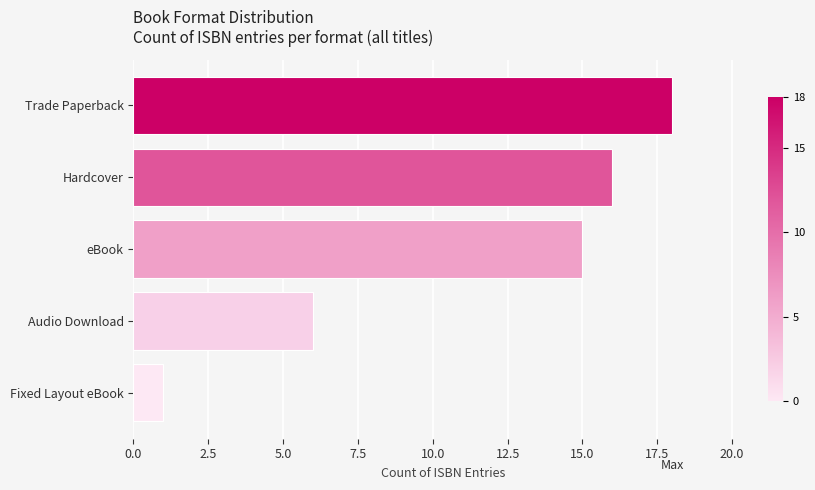

The chart shows a value of 9 at Audio Download. True or false?

False